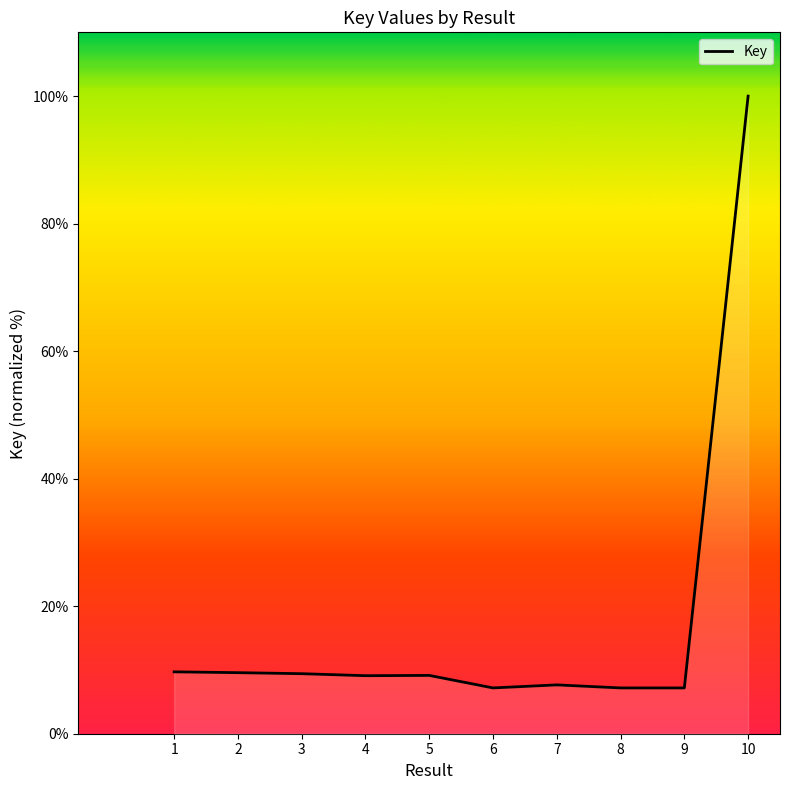

The value at 4 is 9.1. True or false?

True